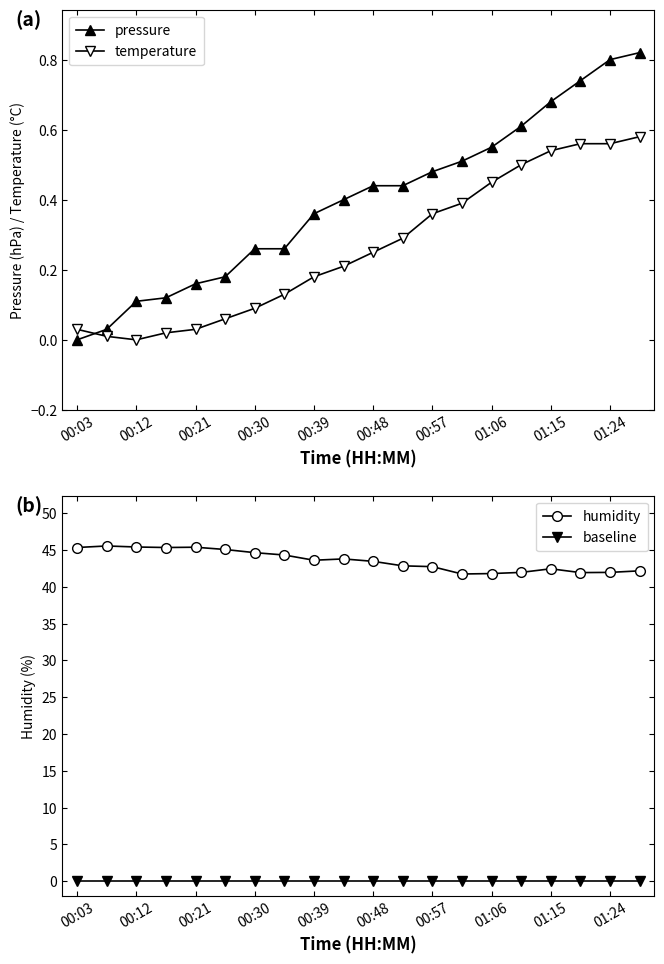

Which series has the largest total across all categories?

humidity